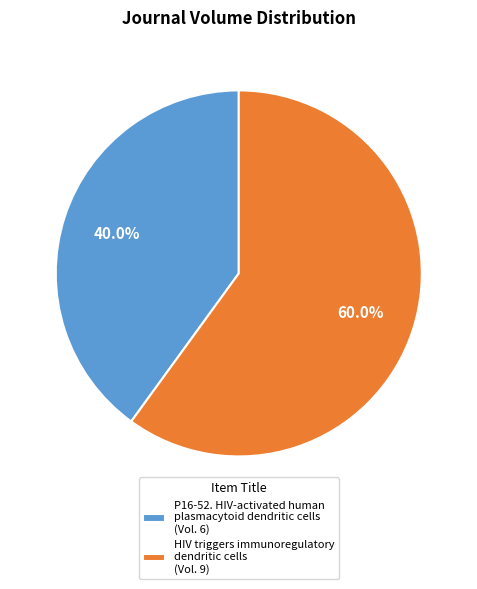

To the nearest percent, what is the difference between the largest and smallest slice percentages?

20%